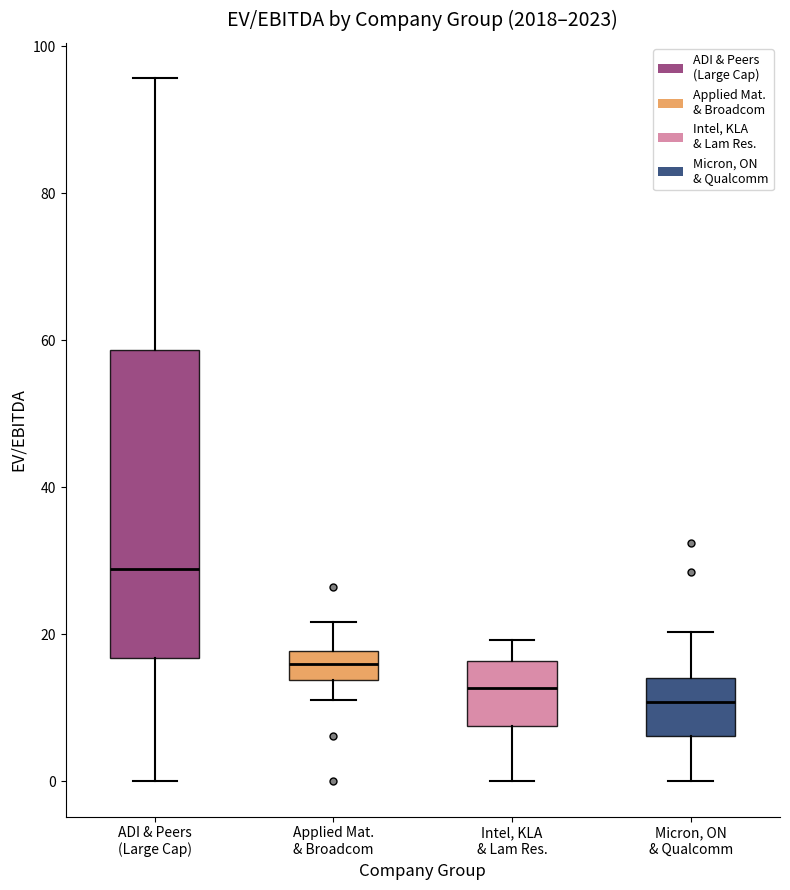

Which box is the tallest, from its lower edge to its upper edge?

ADI & Peers (Large Cap)